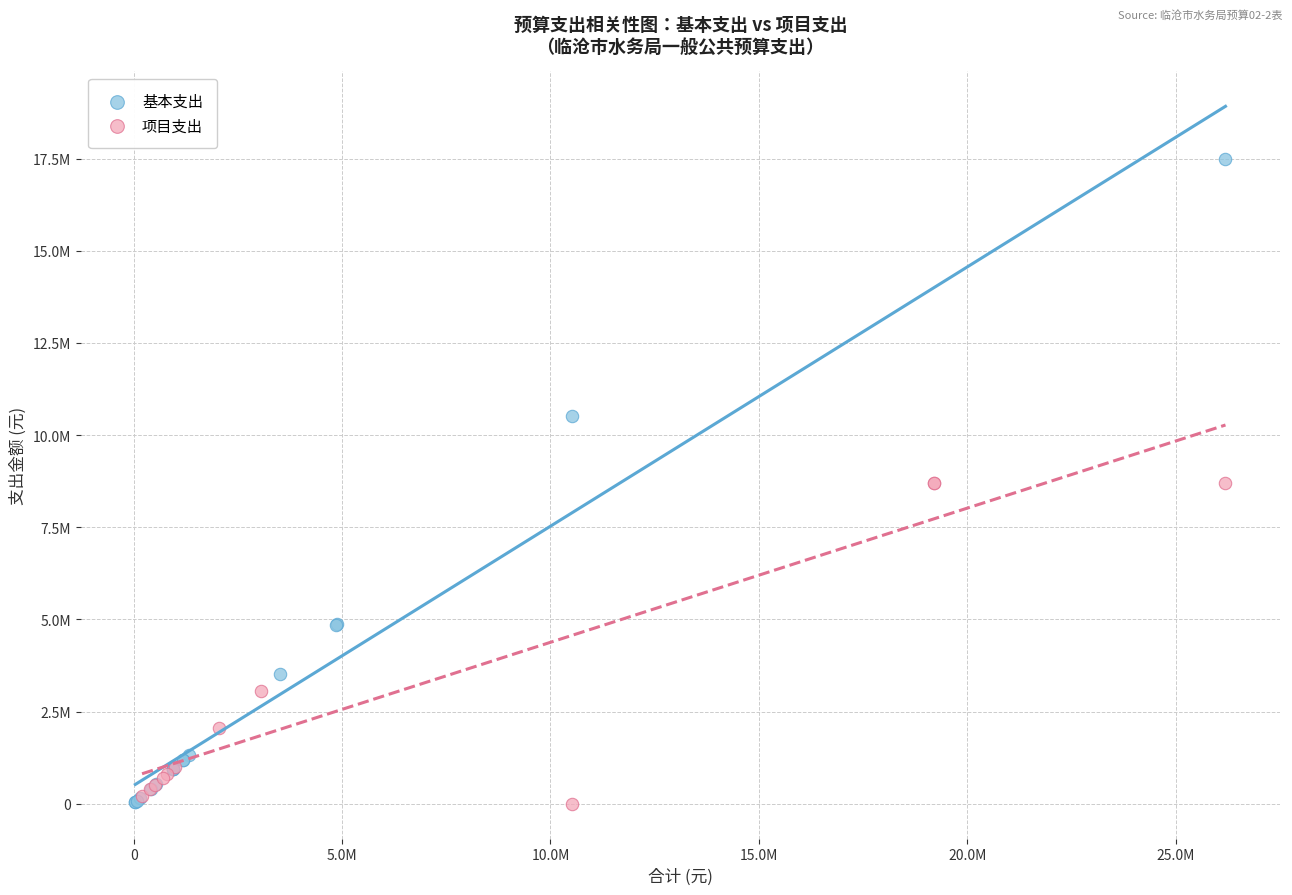

Which series reaches the maximum Y coordinate?

基本支出